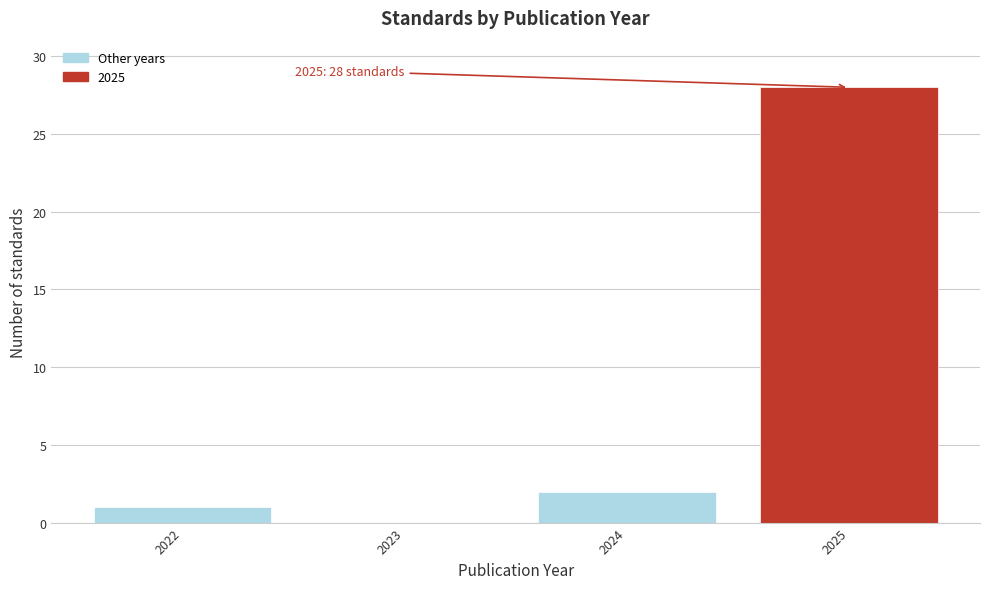

Reading left to right, transcribe all the data shown in this chart.

2022=1	2023=0	2024=2	2025=28